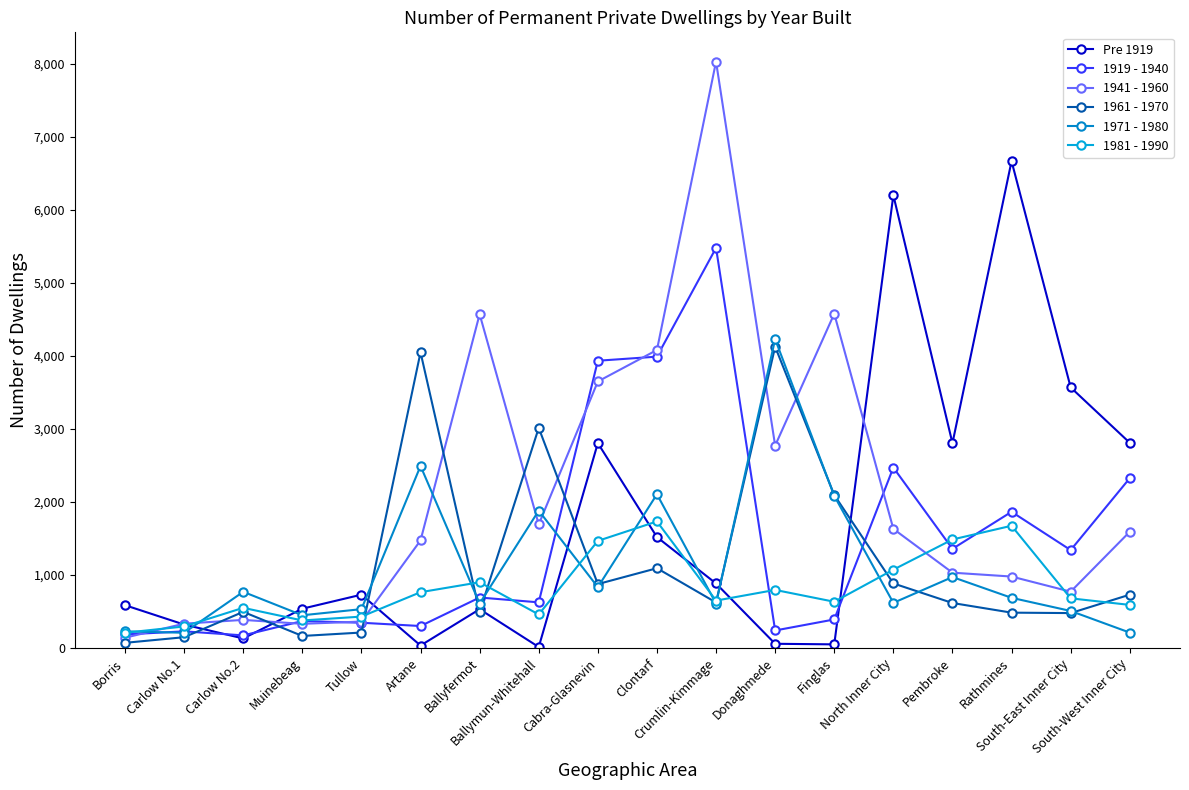

Reading left to right, what are all the values shown in this chart?

Pre 1919: 588	323	133	540	732	36	533	16	2806	1520	885	60	52	6198	2805	6664	3568	2810
1919 - 1940: 188	230	175	371	348	303	693	627	3933	3989	5477	242	393	2471	1359	1866	1342	2326
1941 - 1960: 143	335	387	333	364	1474	4570	1693	3649	4080	8026	2771	4576	1632	1033	980	773	1593
1961 - 1970: 73	150	497	167	214	4048	496	3014	877	1094	625	4125	2095	886	618	486	480	732
1971 - 1980: 230	211	771	450	534	2493	611	1882	835	2106	611	4228	2085	620	973	689	509	213
1981 - 1990: 211	297	552	379	432	766	902	461	1468	1734	651	797	635	1074	1487	1675	682	592